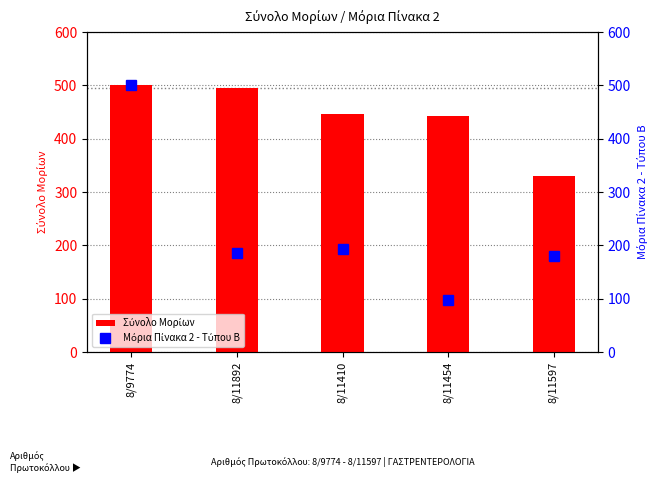

What value does the Μόρια Πίνακα 2 - Τύπου Β series have at 8/11892?

185.0